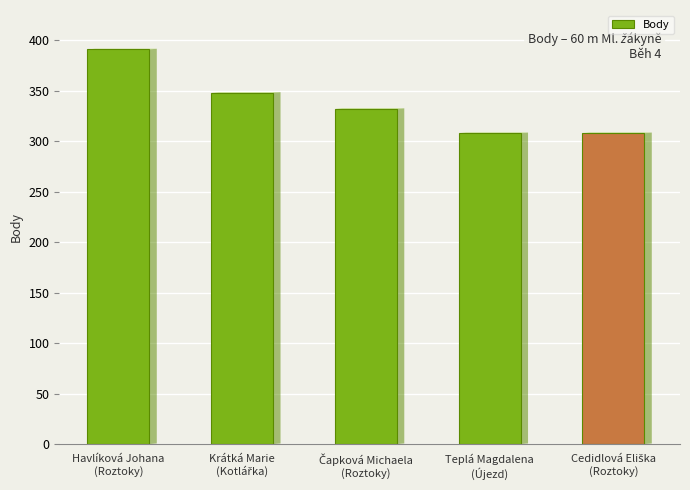

What is the sum of all values?

1687